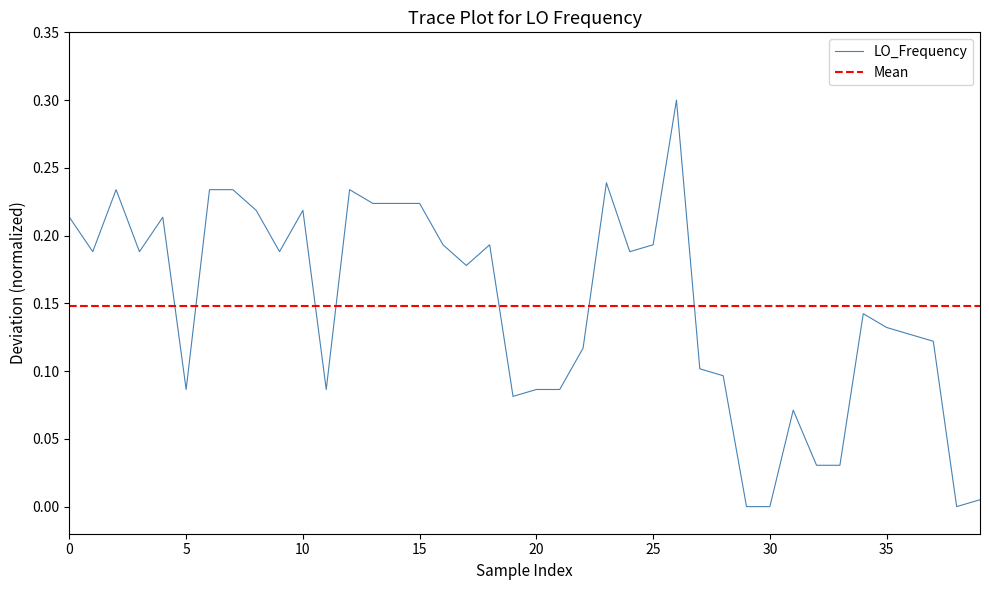

At which label is the value closest to 0?

29